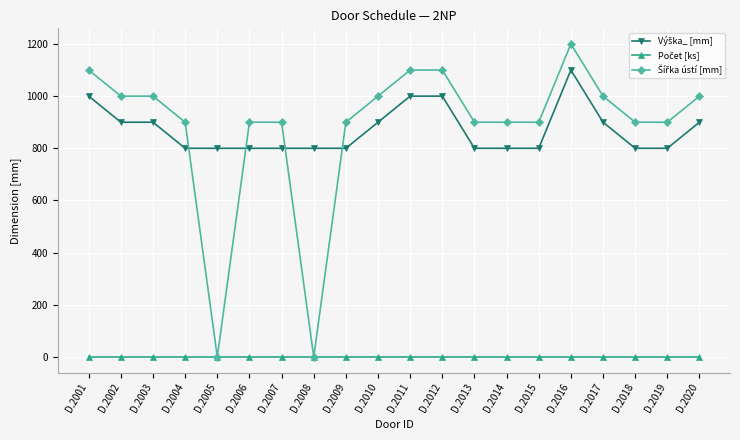

At which category is the sum across all series the highest?

D.2016